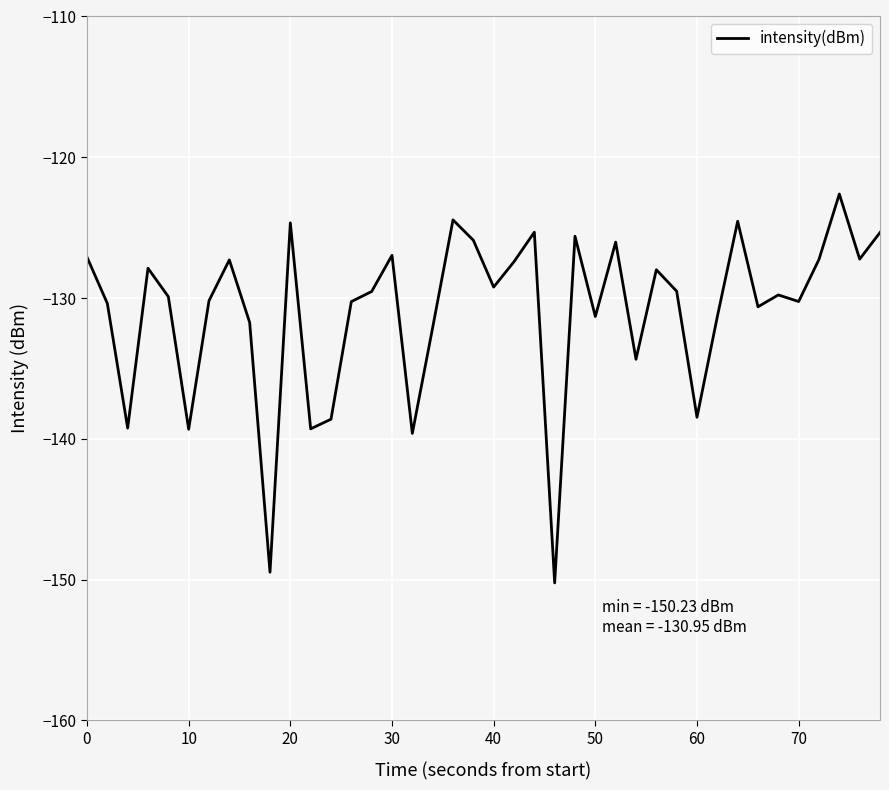

What is the smallest value displayed?

-150.2